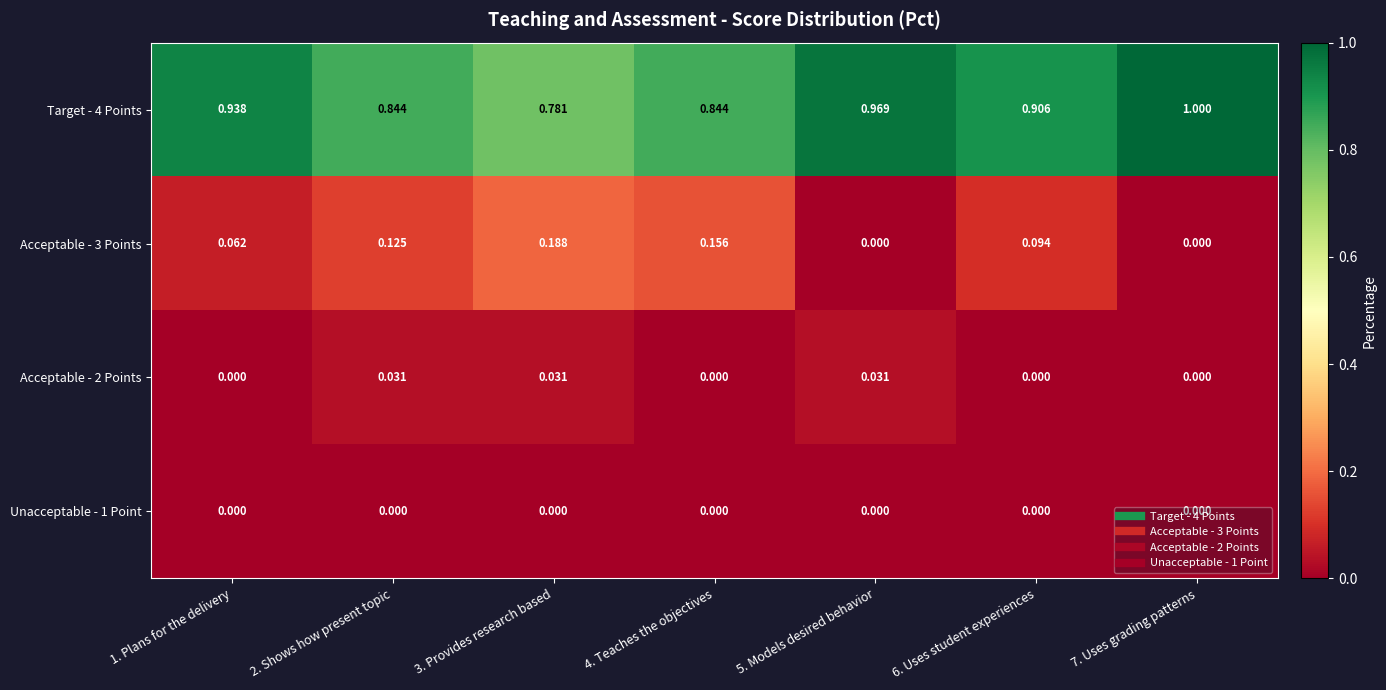

How many series are shown in this chart?

4